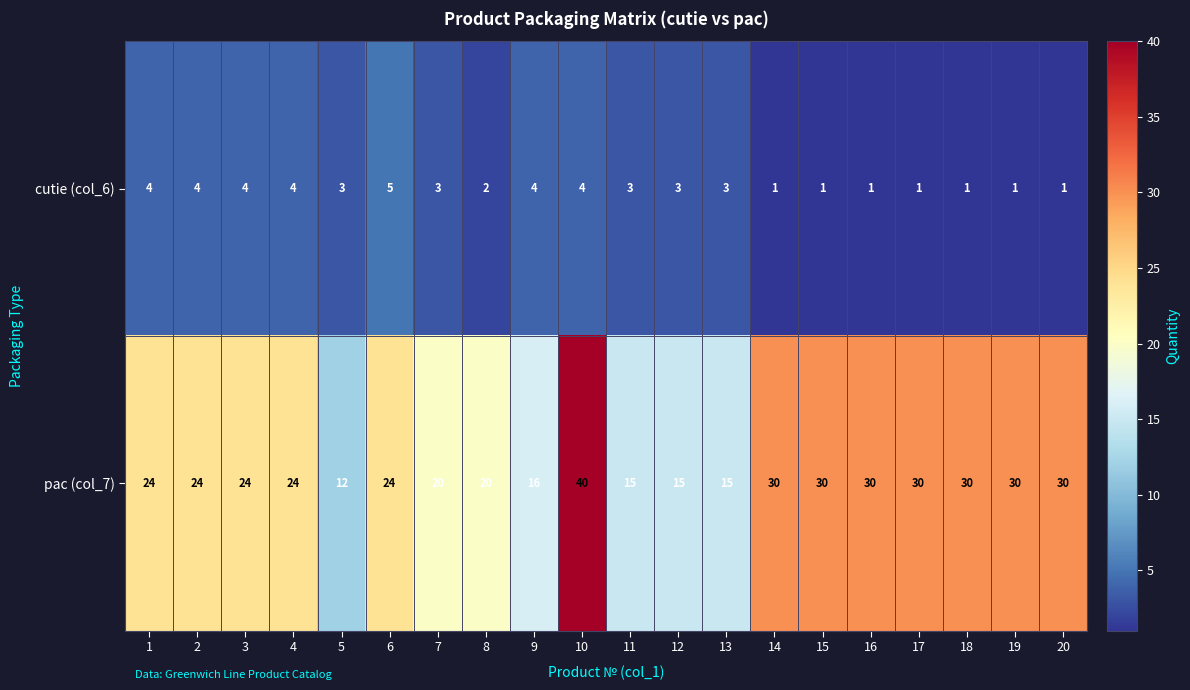

How many series are shown in this chart?

2